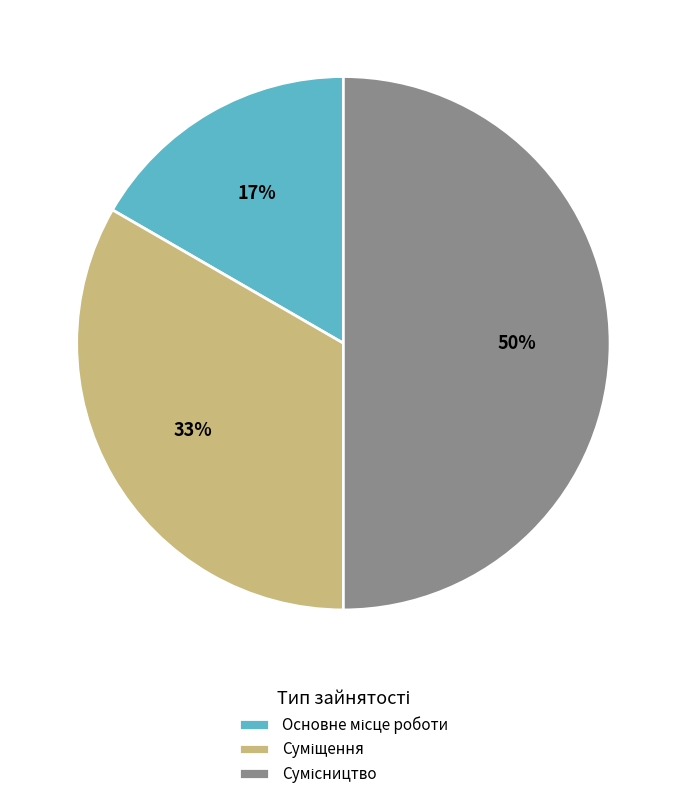

To the nearest percent, what is the difference between the largest and smallest slice percentages?

33%